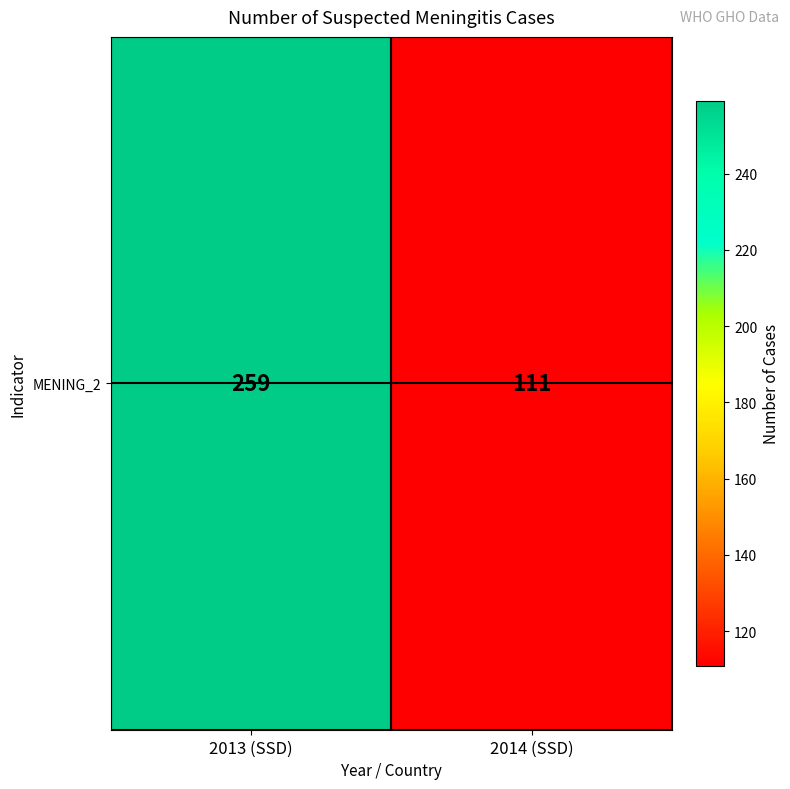

Reading left to right, transcribe all the data shown in this chart.

259	111